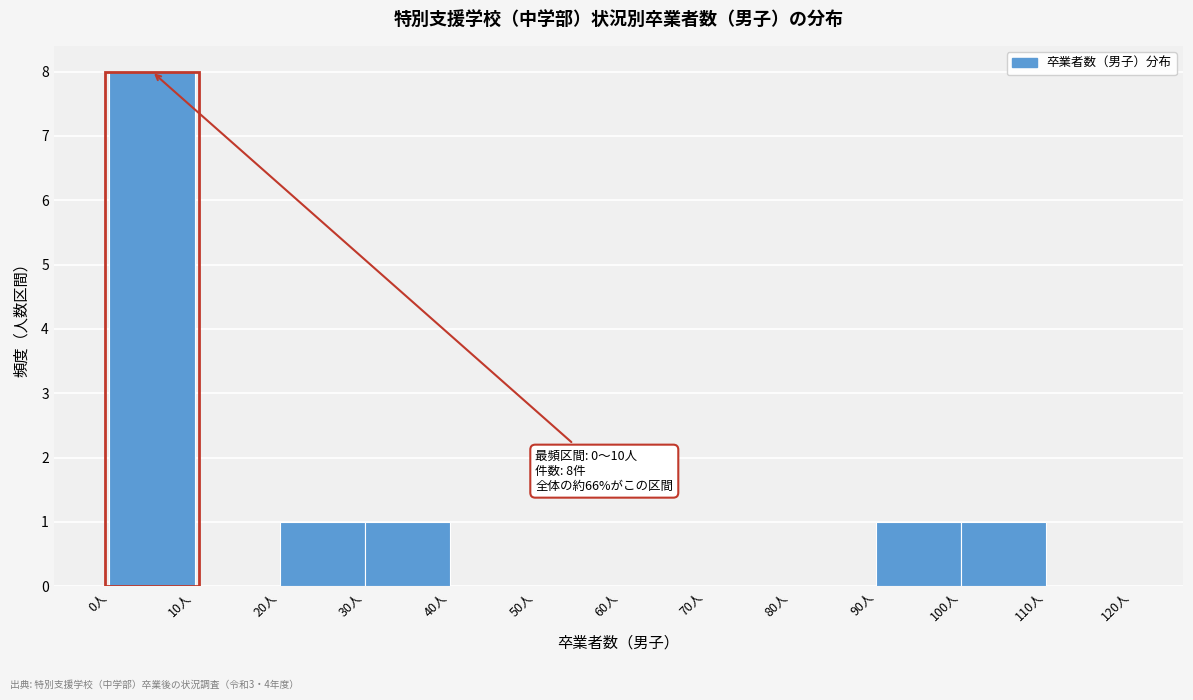

Which range on the x-axis has the tallest bar?

0 to 10